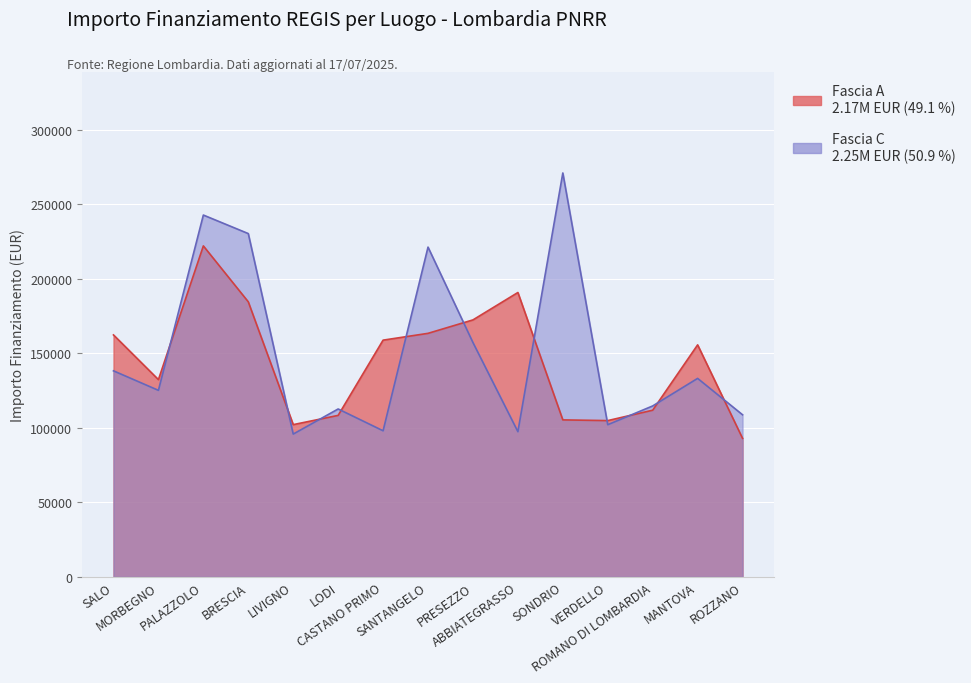

Reading right to left, transcribe all the data shown in this chart.

Fascia A: ROZZANO=92980.8	MANTOVA=155742.9	ROMANO DI LOMBARDIA=111879.7	VERDELLO=104903.8	SONDRIO=105376.1	ABBIATEGRASSO=190907.4	PRESEZZO=172513.7	SANTANGELO=163488.7	CASTANO PRIMO=158921.3	LODI=108398.2	LIVIGNO=102189.8	BRESCIA=184640.3	PALAZZOLO=222191.0	MORBEGNO=132411.4	SALO=162423.8
Fascia C: ROZZANO=108803.9	MANTOVA=133243.4	ROMANO DI LOMBARDIA=114739.9	VERDELLO=102145.5	SONDRIO=271170.8	ABBIATEGRASSO=97459.2	PRESEZZO=157320.2	SANTANGELO=221389.0	CASTANO PRIMO=98069.7	LODI=112707.8	LIVIGNO=95856.0	BRESCIA=230471.5	PALAZZOLO=242913.7	MORBEGNO=125215.1	SALO=138311.0